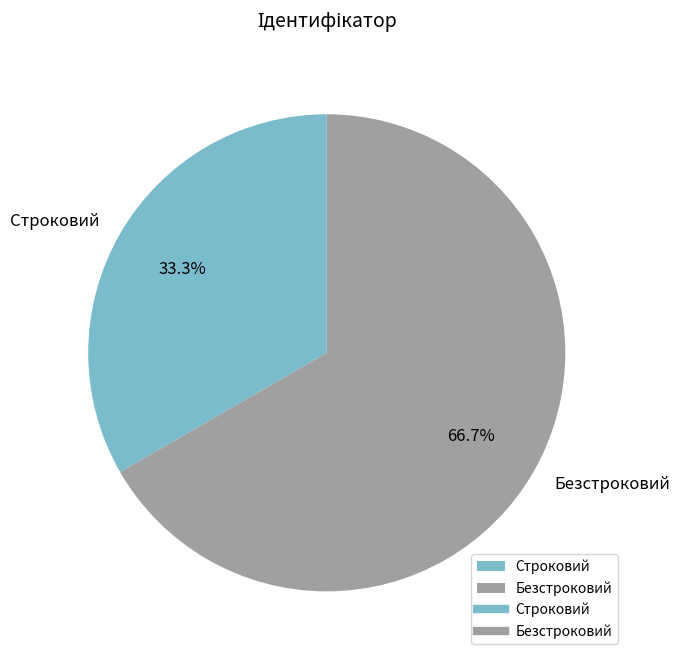

Which category has the biggest portion of the pie?

Безстроковий